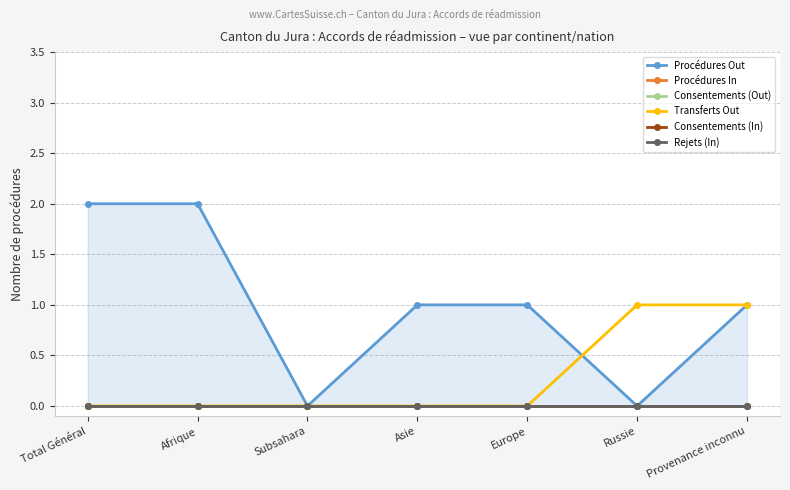

True or false: Procédures In and Transferts Out intersect in this chart.

False